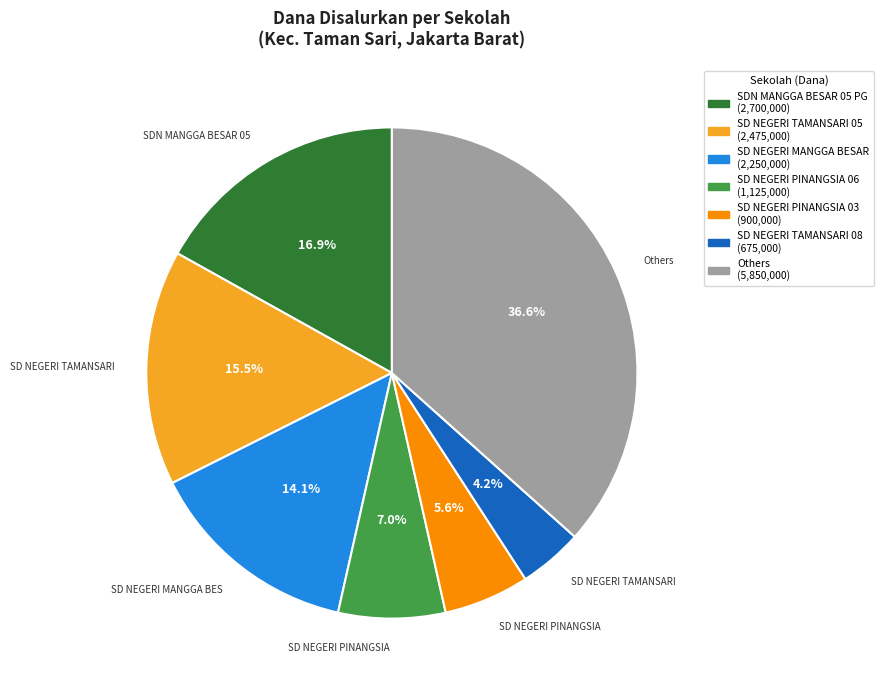

Count the number of slices in the pie.

7